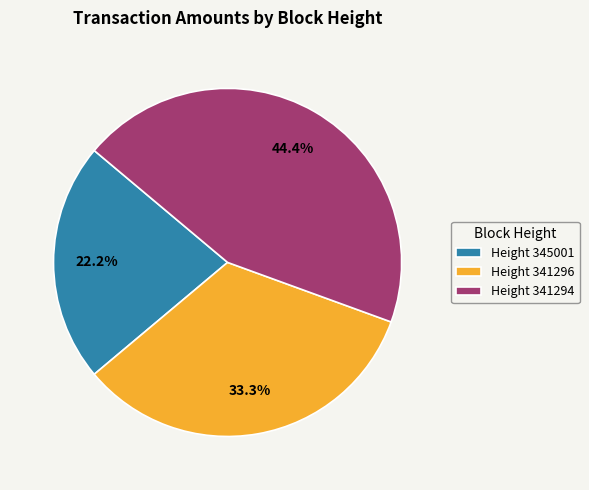

How many segments does this pie chart have?

3